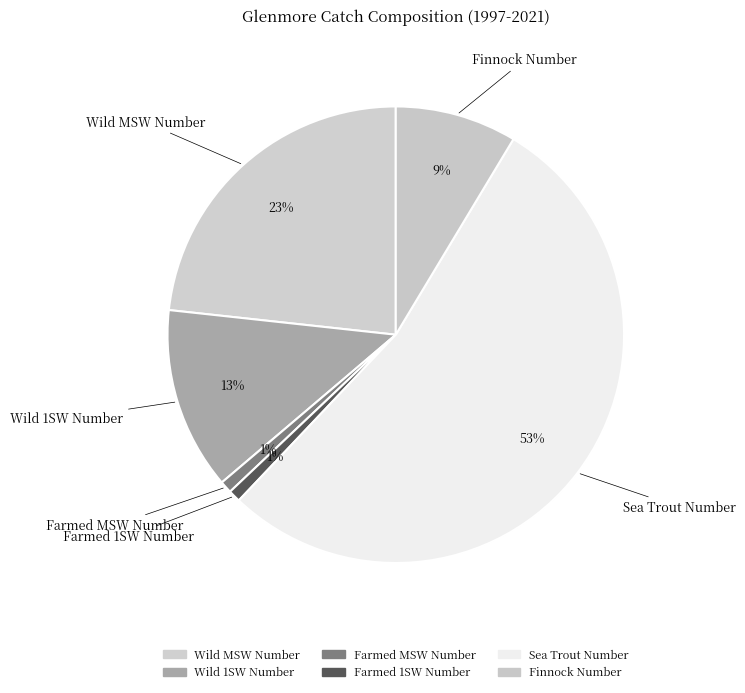

Count the number of slices in the pie.

6